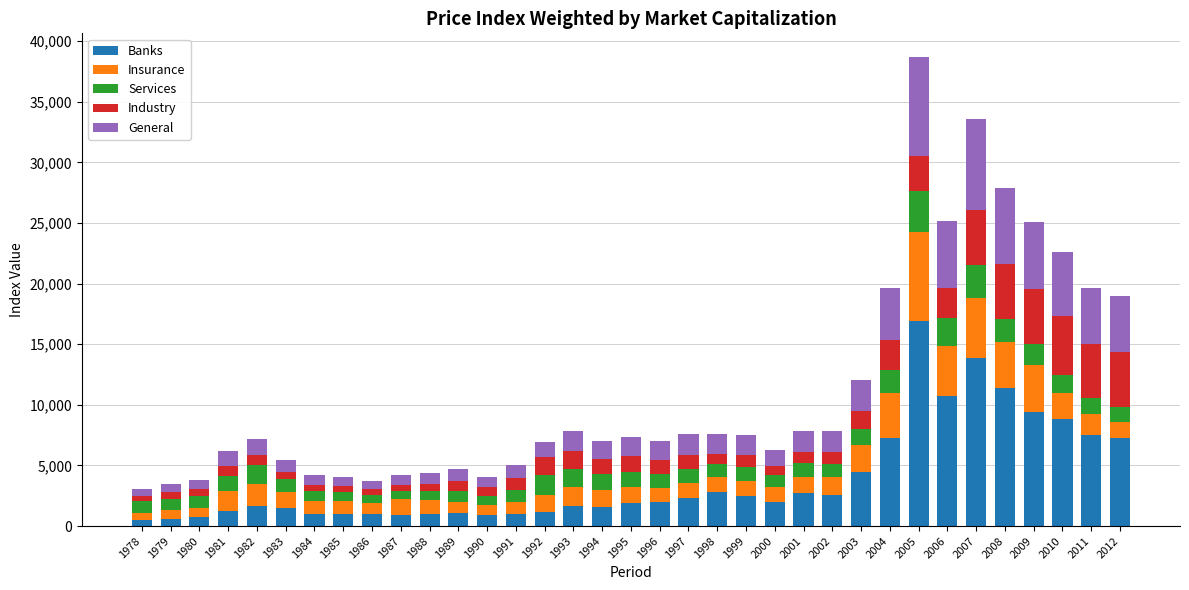

What is the difference between the second highest and second lowest values in the Banks series?

13270.9